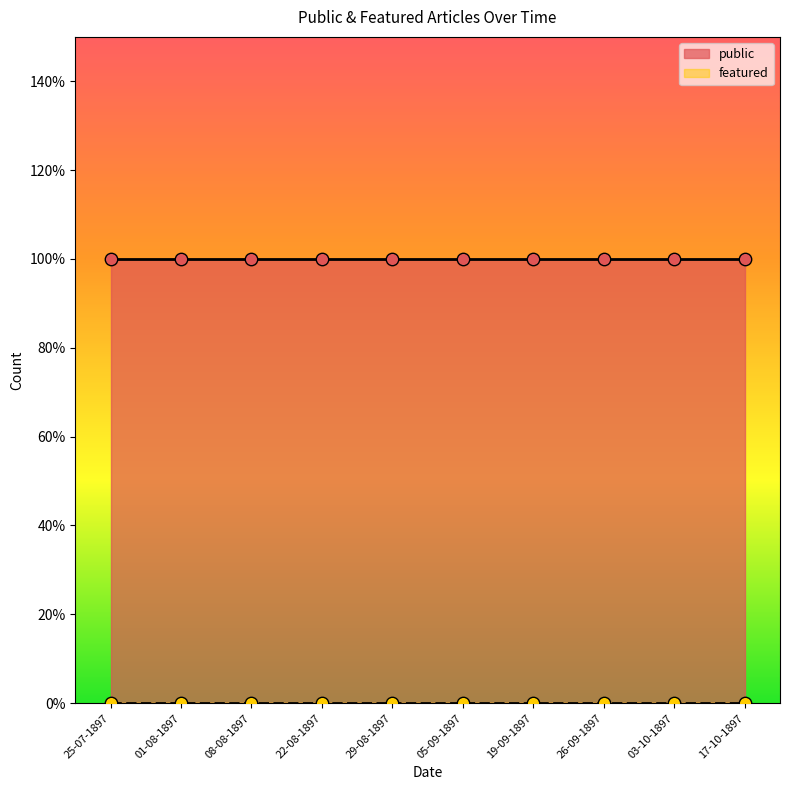

Which series has the largest total across all categories?

public